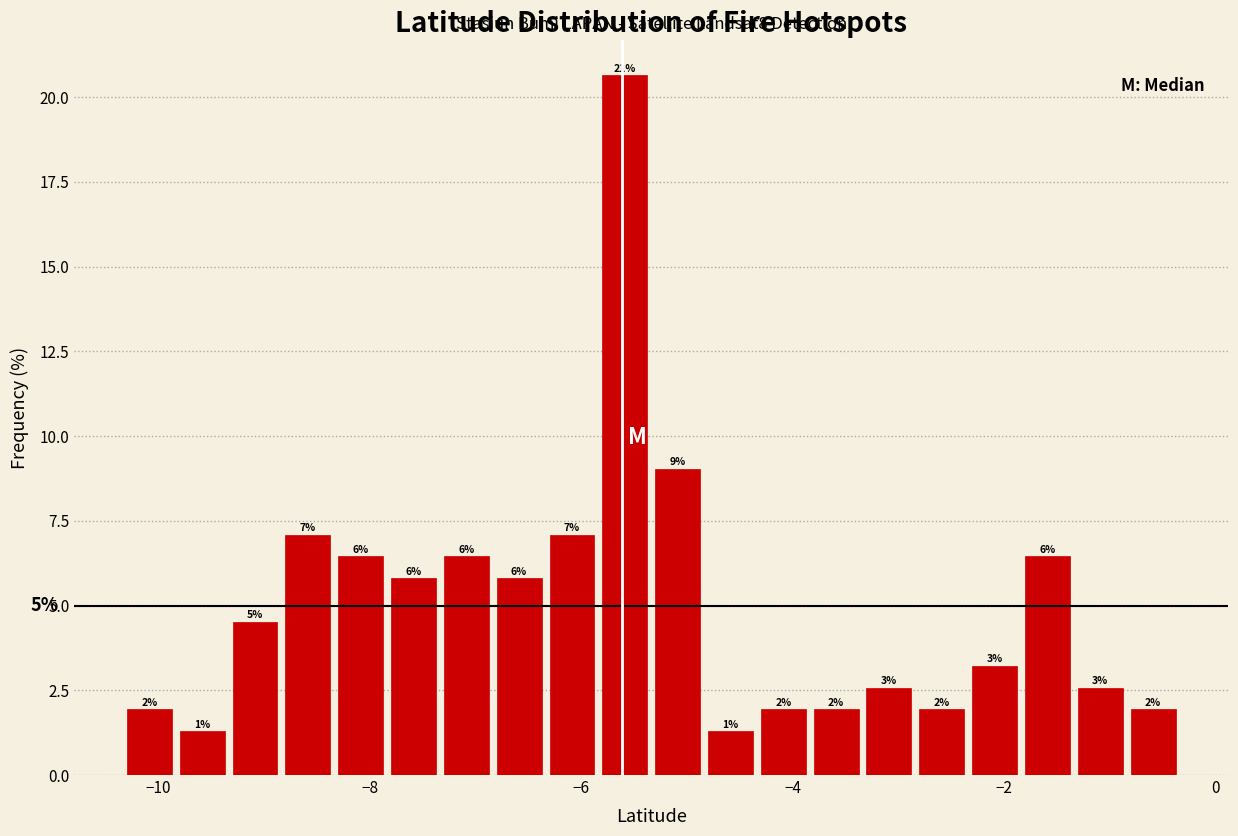

Around what value on the x-axis is the tallest bar? Give the approximate position of its centre, as read against the axis.

-5.6